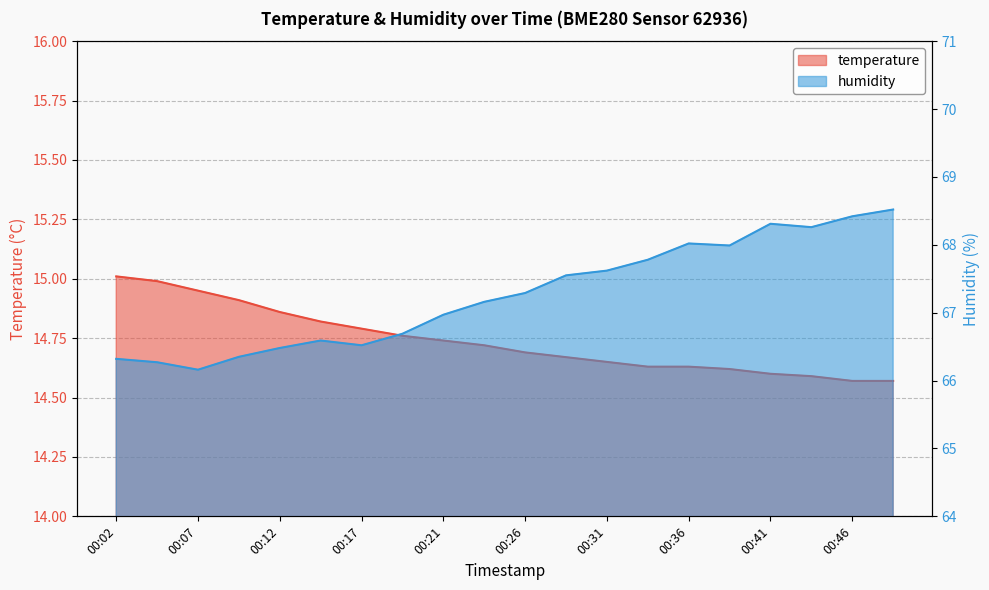

Reading left to right, transcribe all the data shown in this chart.

temperature: 15.0	15.0	14.9	14.9	14.9	14.8	14.8	14.8	14.7	14.7	14.7	14.7	14.7	14.6	14.6	14.6	14.6	14.6	14.6	14.6
humidity: 66.3	66.3	66.2	66.3	66.5	66.6	66.5	66.7	67.0	67.2	67.3	67.5	67.6	67.8	68.0	68.0	68.3	68.3	68.4	68.5